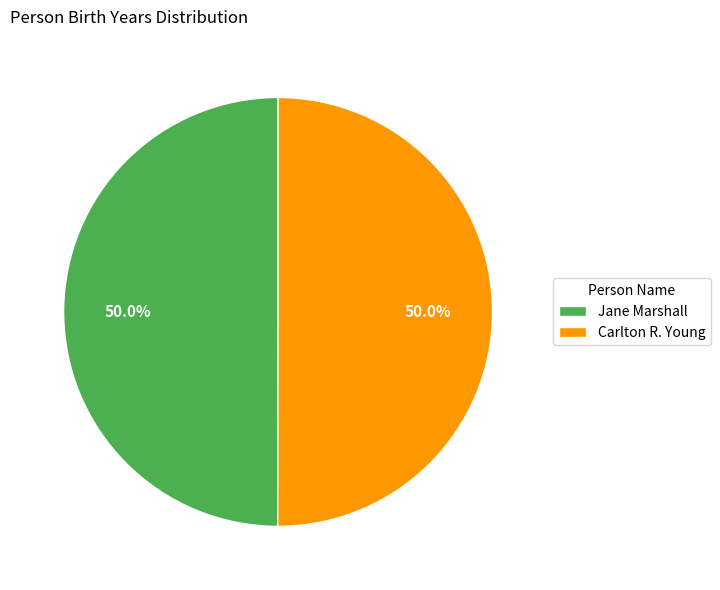

Is it true that Carlton R. Young is 50% of the pie?

True